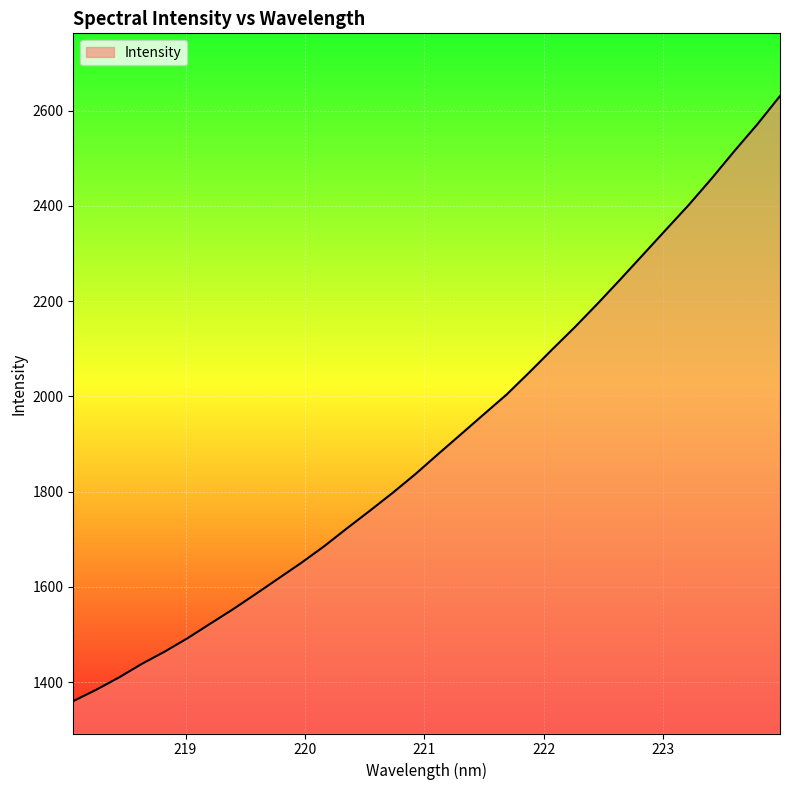

What is the difference between the maximum and minimum values?

1270.3